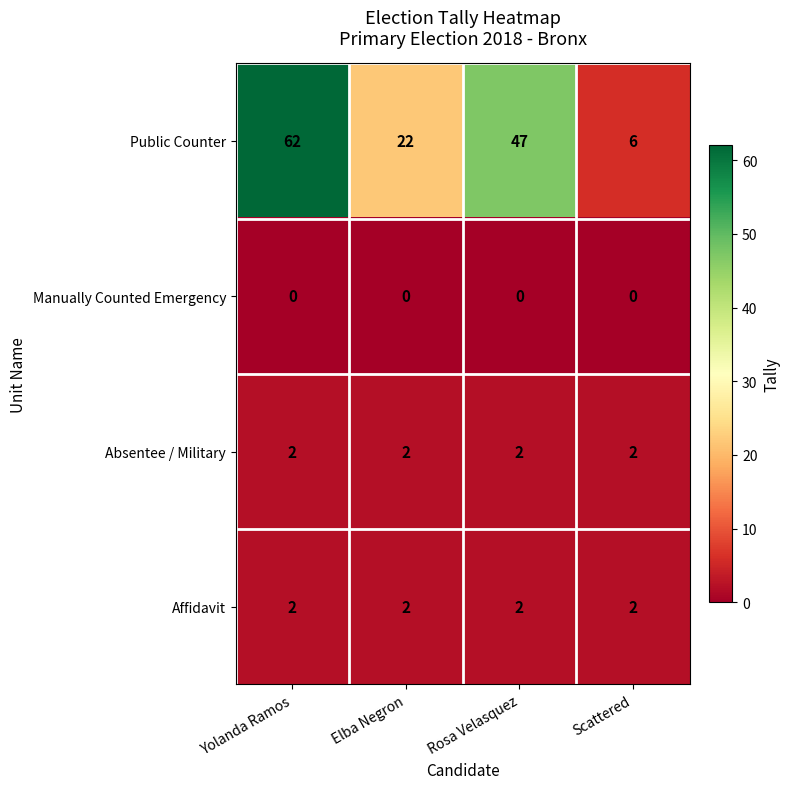

True or false: Public Counter has a value of 62 at Yolanda Ramos.

True